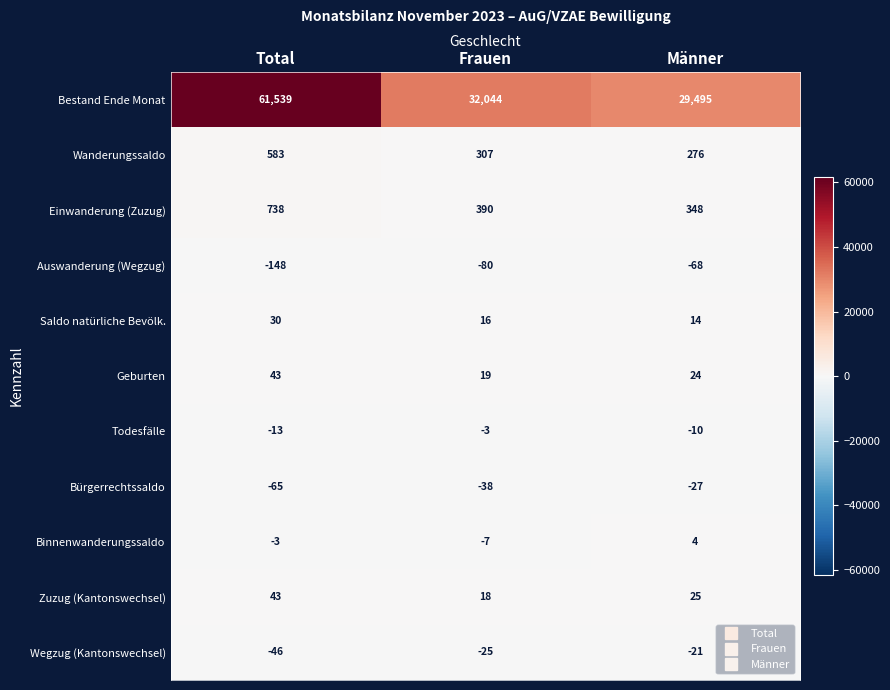

What is the difference between the highest and lowest values at Männer?

29563